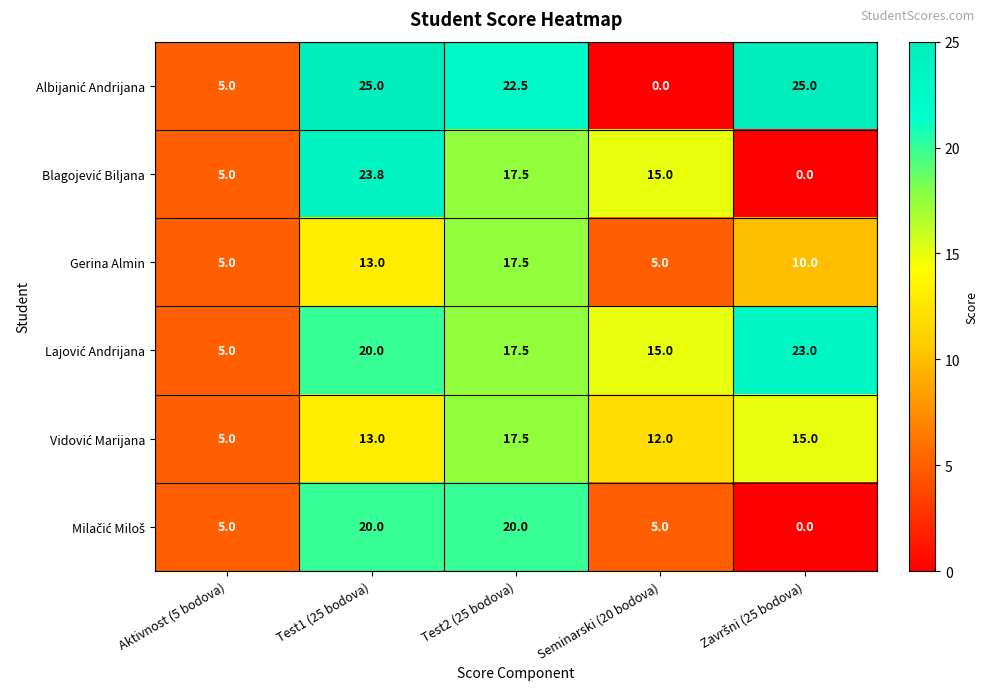

What is the maximum value shown in the chart?

25.0